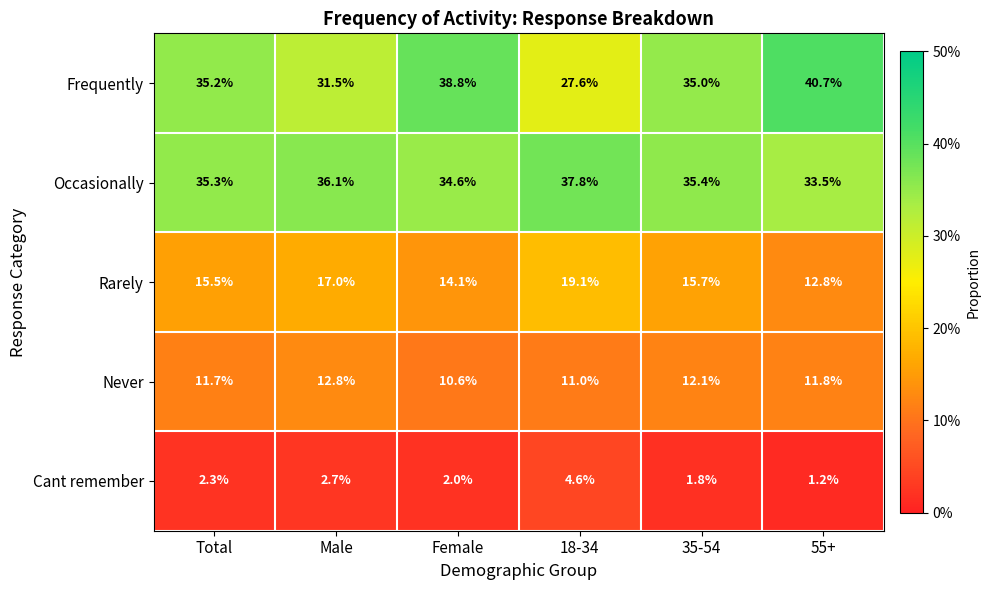

Which series has the largest total across all categories?

Occasionally